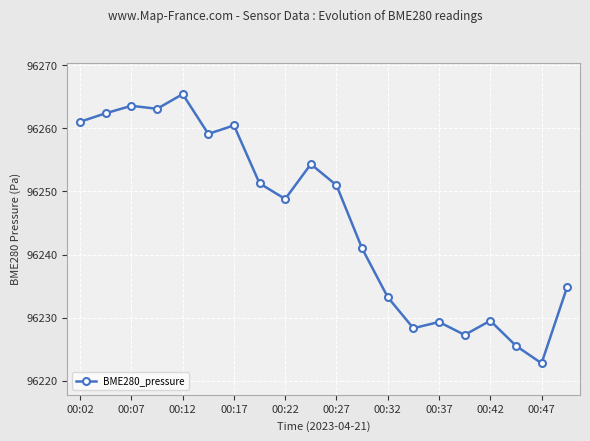

What is the smallest value displayed?

96222.8